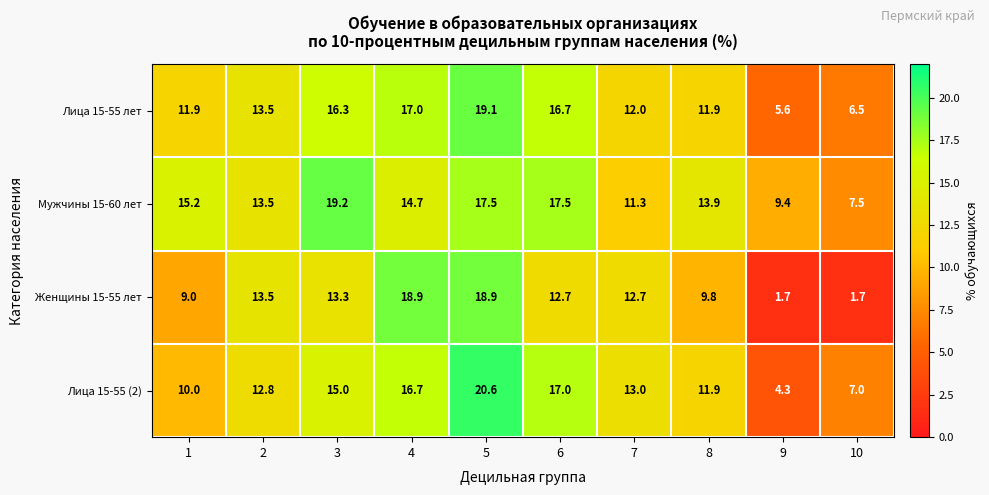

Which series has the widest spread of values?

Женщины 15-55 лет